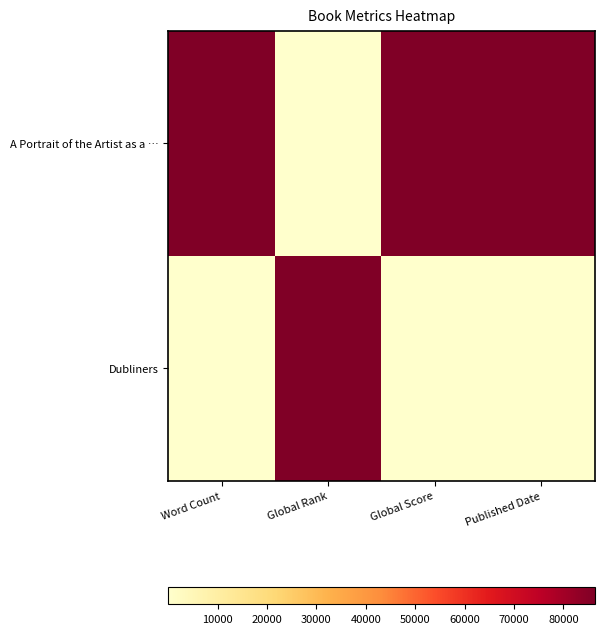

Between Published Date and Word Count, which is larger?

Published Date